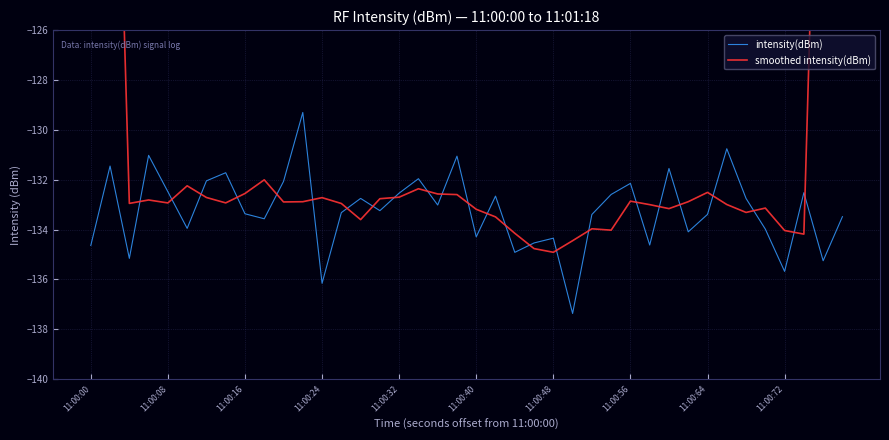

In intensity(dBm), how many points are higher than both neighbors (excluding endpoints)?

13